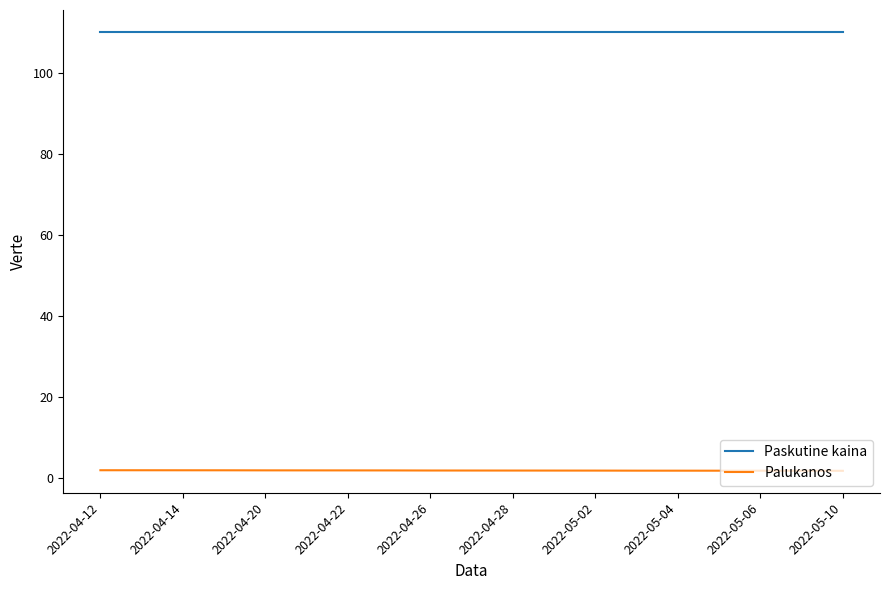

True or false: Paskutine kaina and Palukanos cross at least once.

False